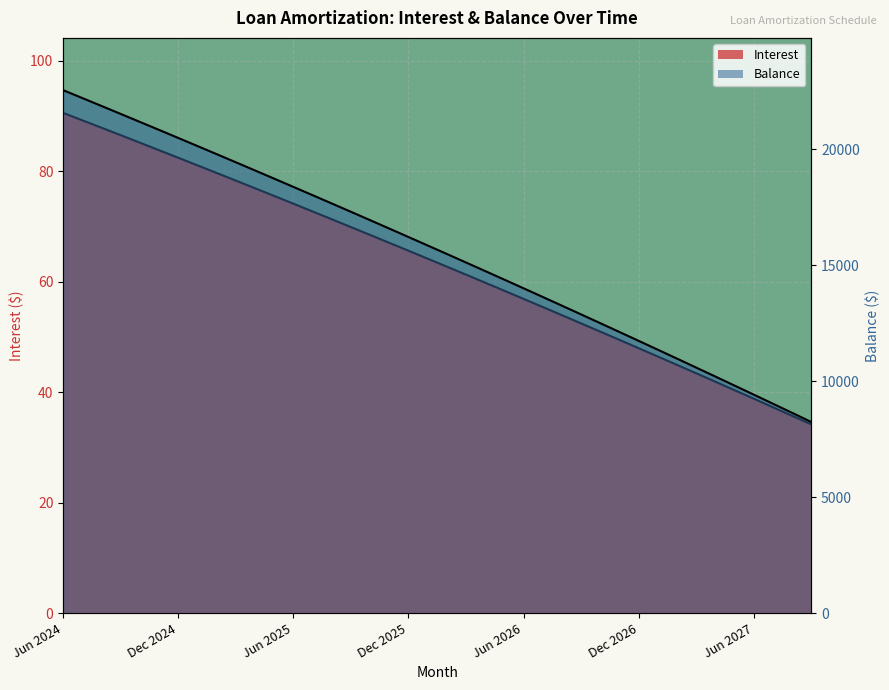

What is the sum of all Balance values?

622792.0